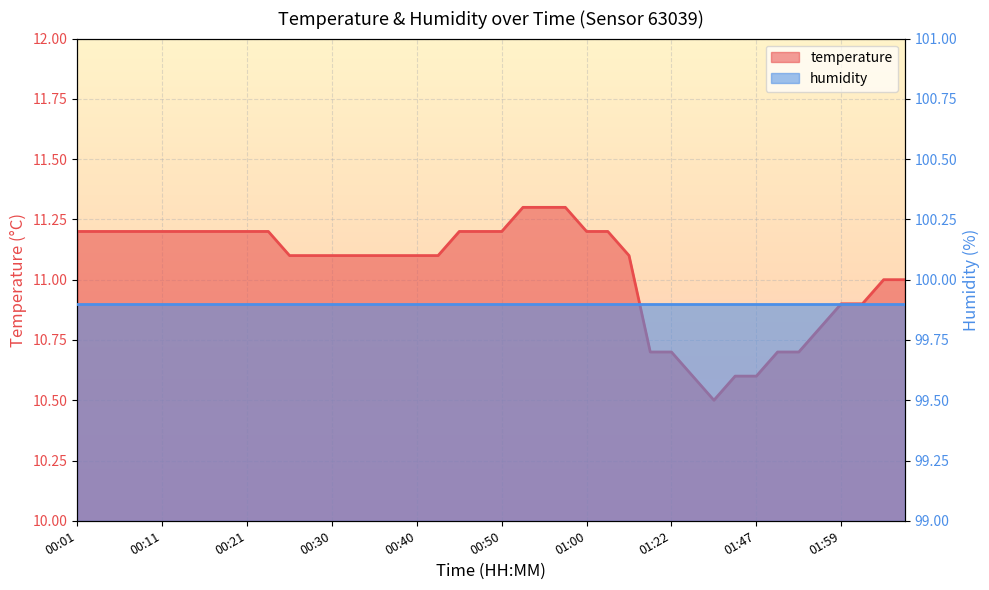

At which label does the data first exceed 11?

00:01